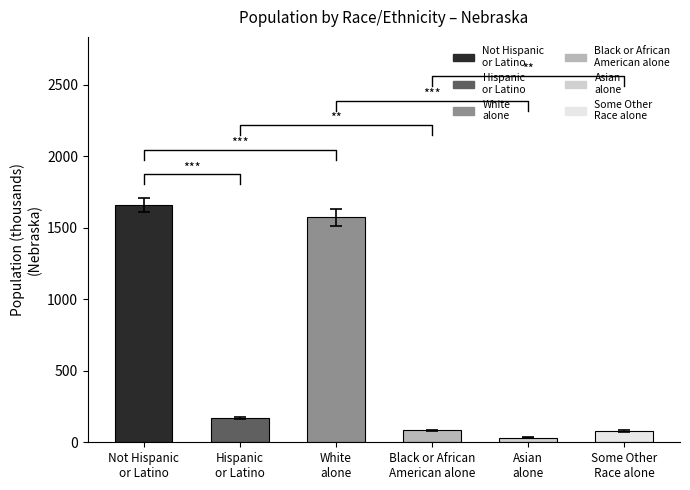

How many values are below 167?

3